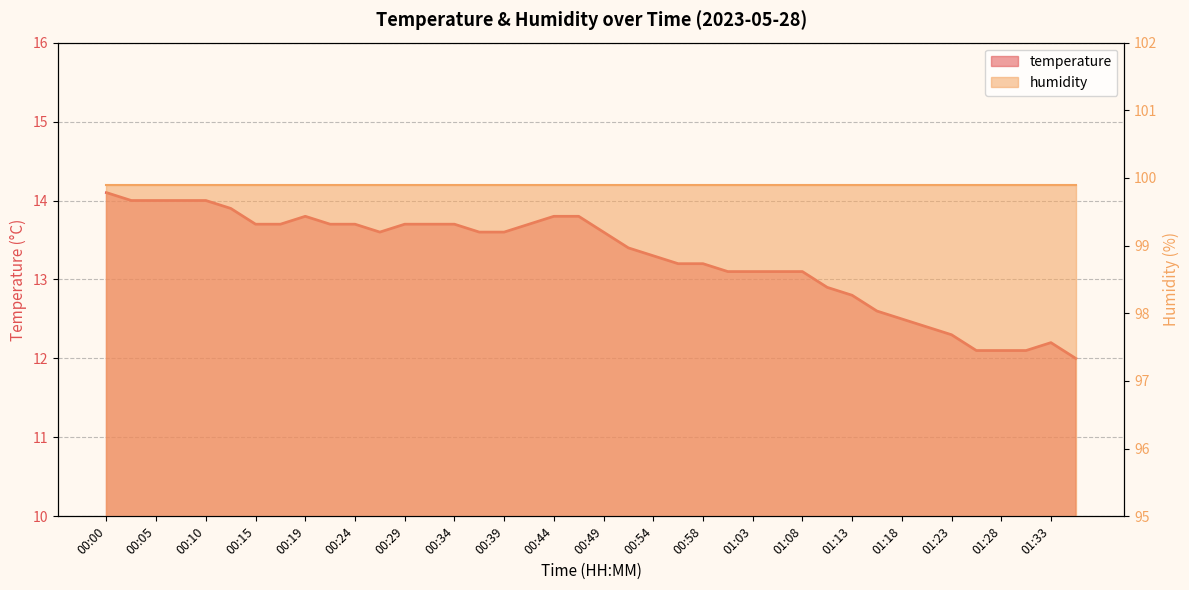

Rank the categories by value from lowest to highest.

01:36, 01:26, 01:28, 01:31, 01:33, 01:23, 01:21, 01:18, 01:16, 01:13, 01:11, 01:01, 01:03, 01:06, 01:08, 00:56, 00:58, 00:54, 00:51, 00:27, 00:36, 00:39, 00:49, 00:15, 00:17, 00:22, 00:24, 00:29, 00:32, 00:34, 00:41, 00:19, 00:44, 00:46, 00:12, 00:02, 00:05, 00:07, 00:10, 00:00